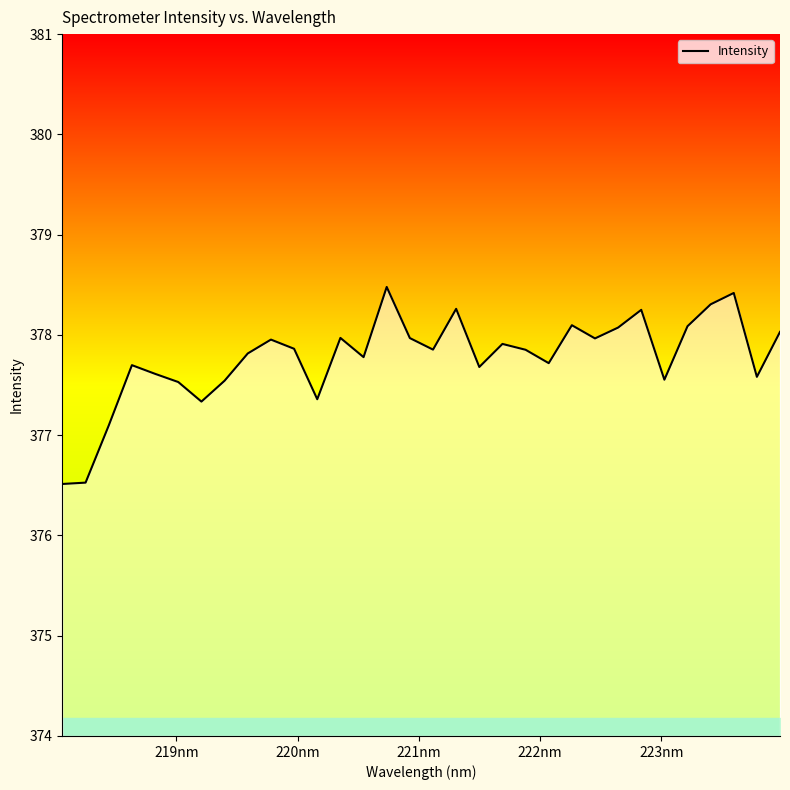

What is the difference between the second highest and second lowest values?

1.9